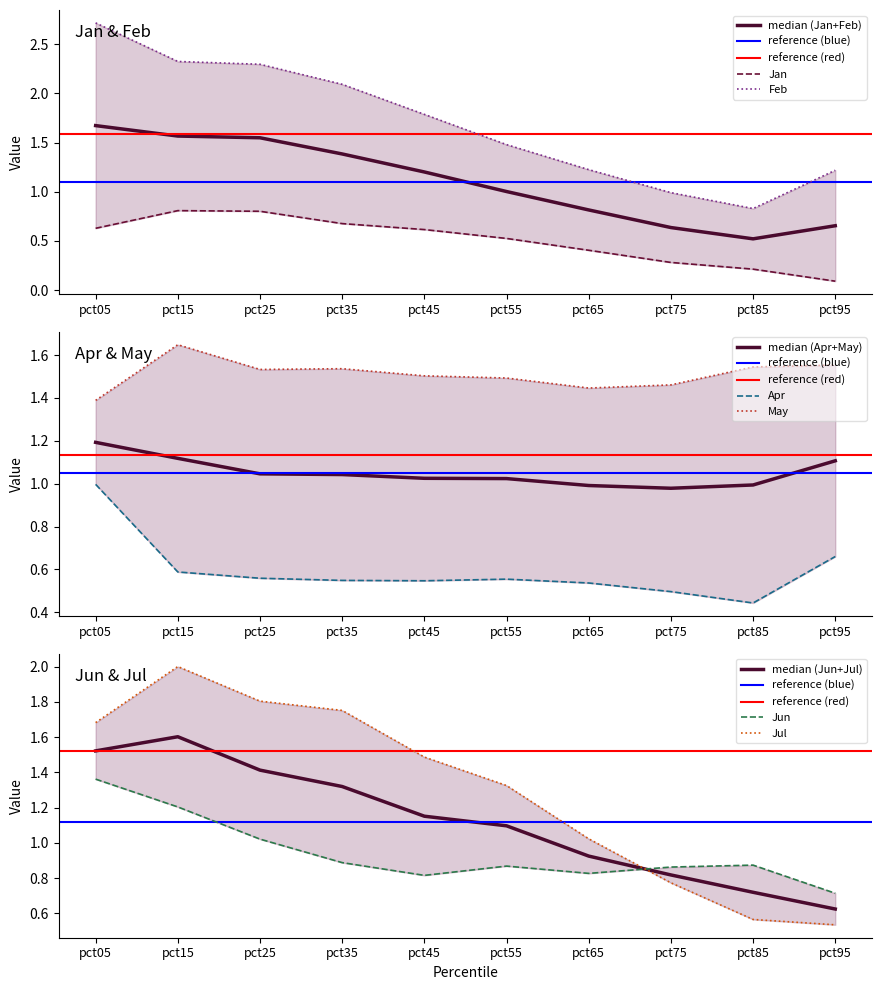

Which series has the largest range (max minus min)?

Feb